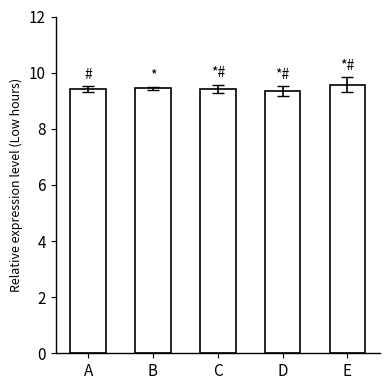

Which has a higher value, A or E?

E